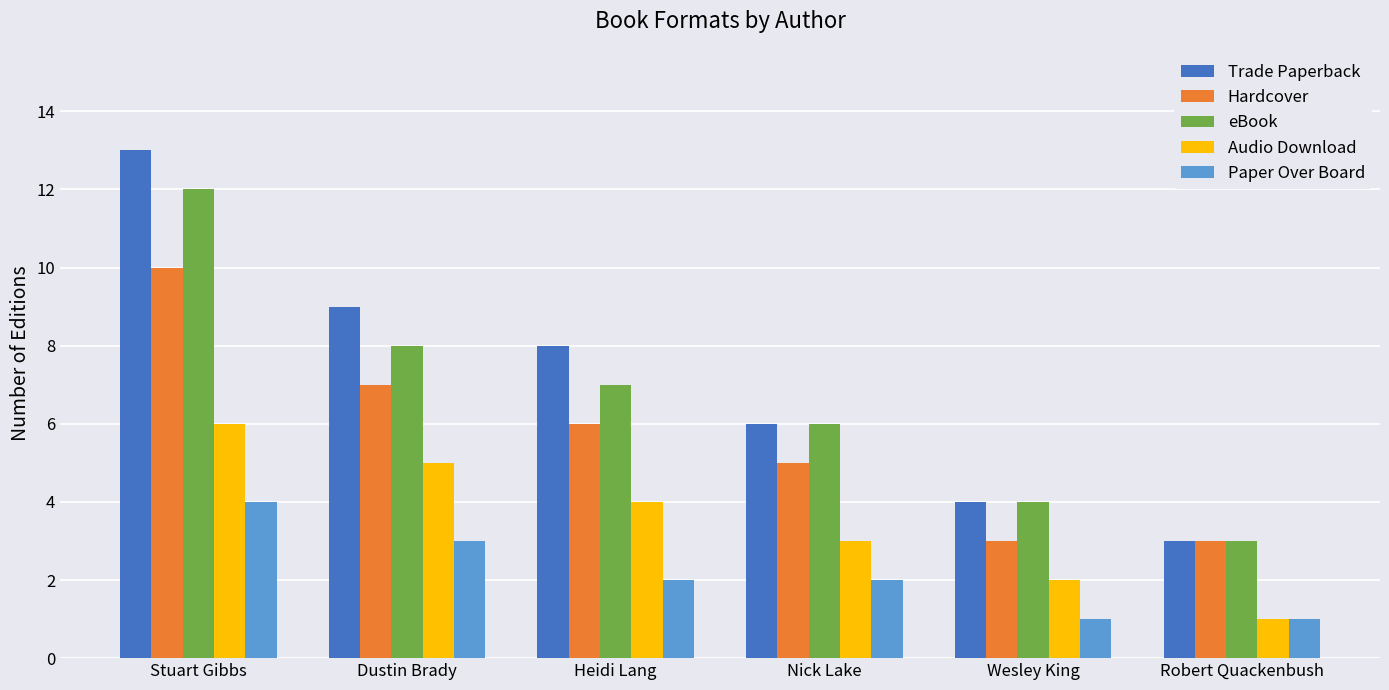

How many distinct data groups are displayed?

5